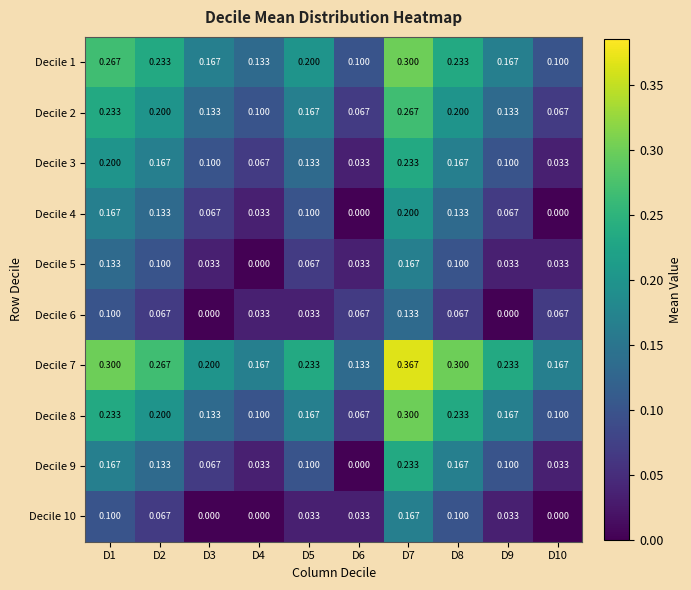

At how many categories does at least one series exceed 0?

10